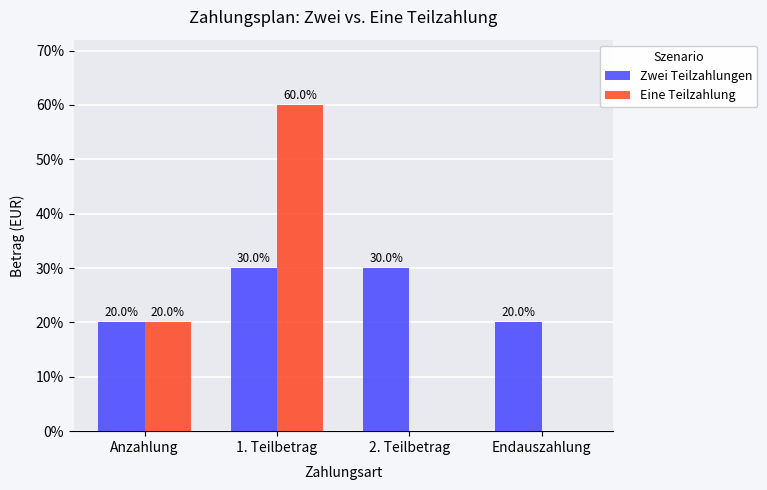

Are the bars grouped side by side (vs. stacked)?

Yes